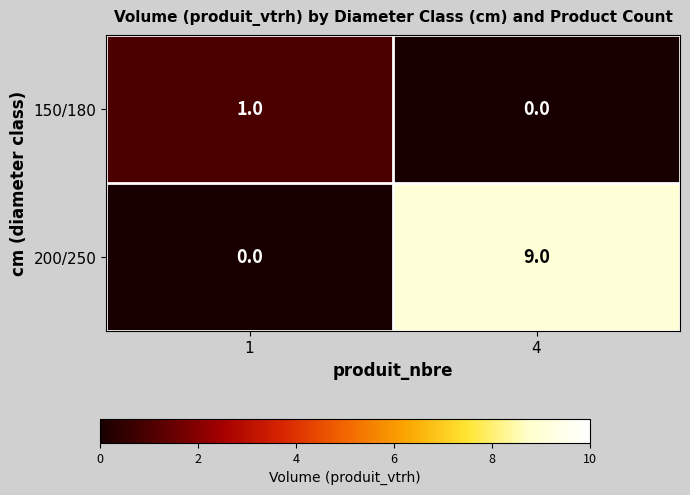

Which series has the largest total across all categories?

200/250